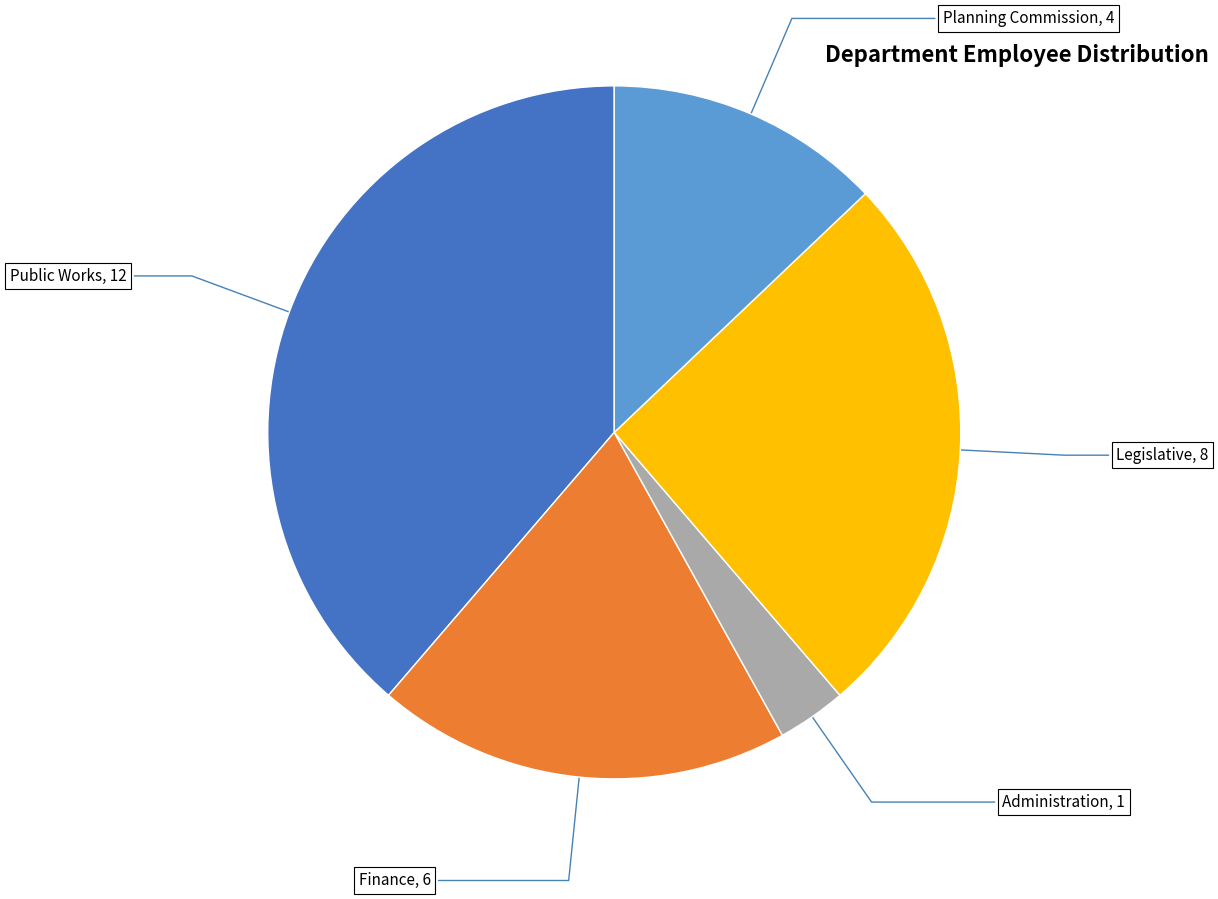

Does any single category account for the majority?

No